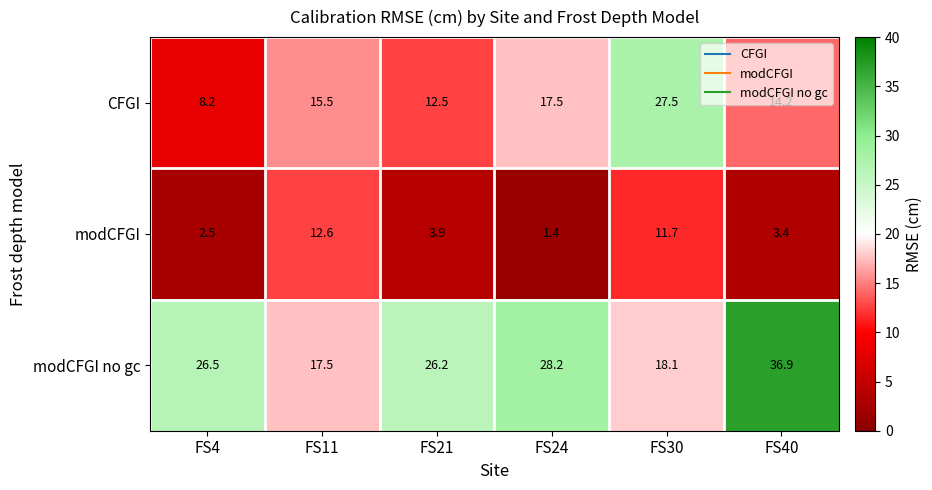

At which category is the sum across all series the highest?

FS30